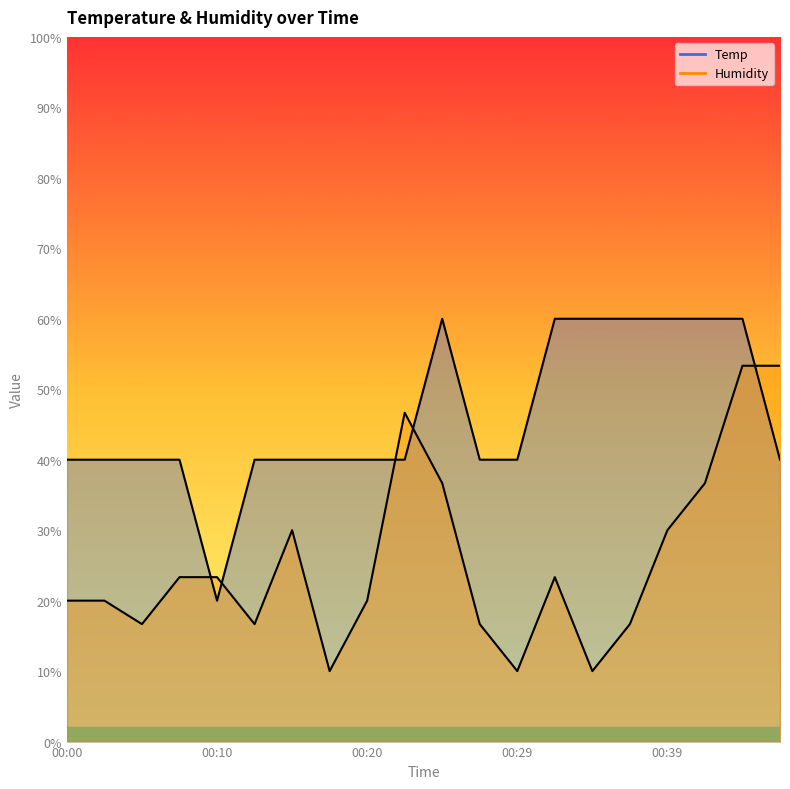

How many lines are shown in the chart?

2